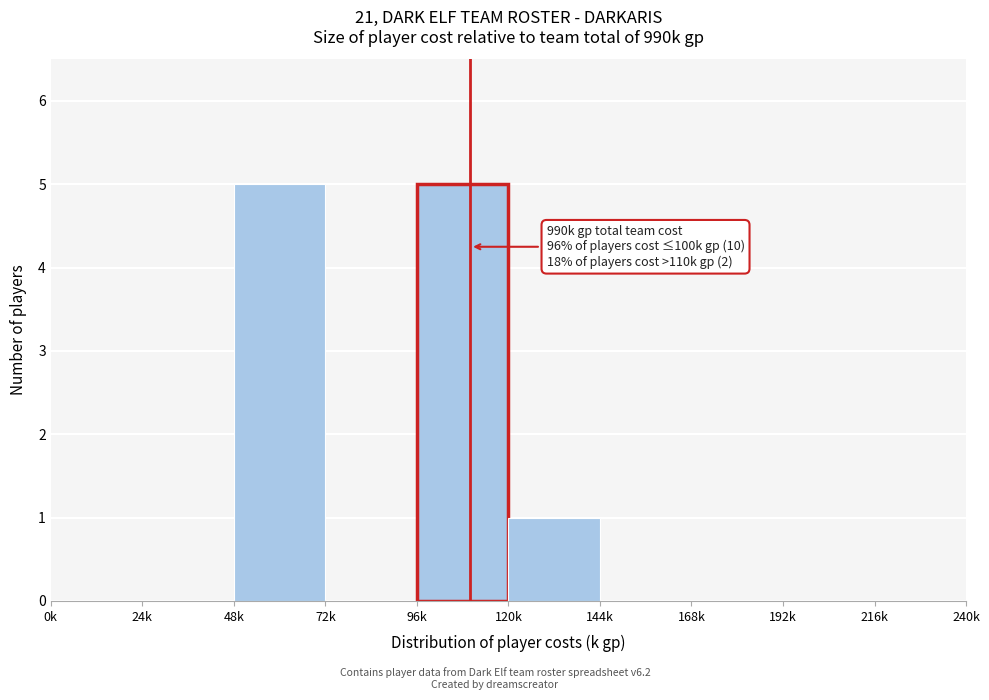

Reading left to right, list all the values displayed in this chart.

0k=0	24k=0	48k=5	72k=0	96k=5	120k=1	144k=0	168k=0	192k=0	216k=0